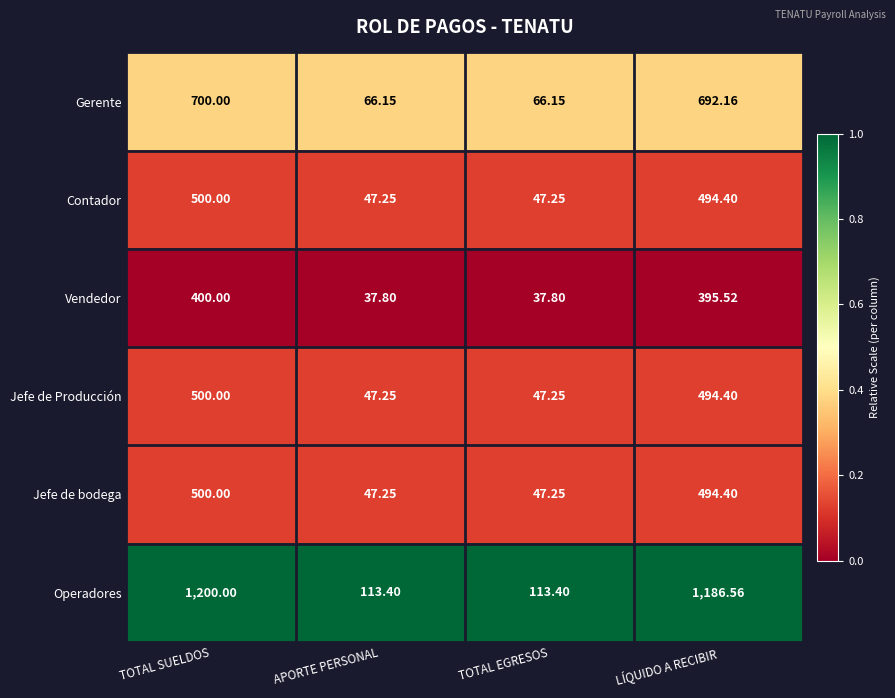

At which label does Jefe de bodega reach its peak?

TOTAL SUELDOS